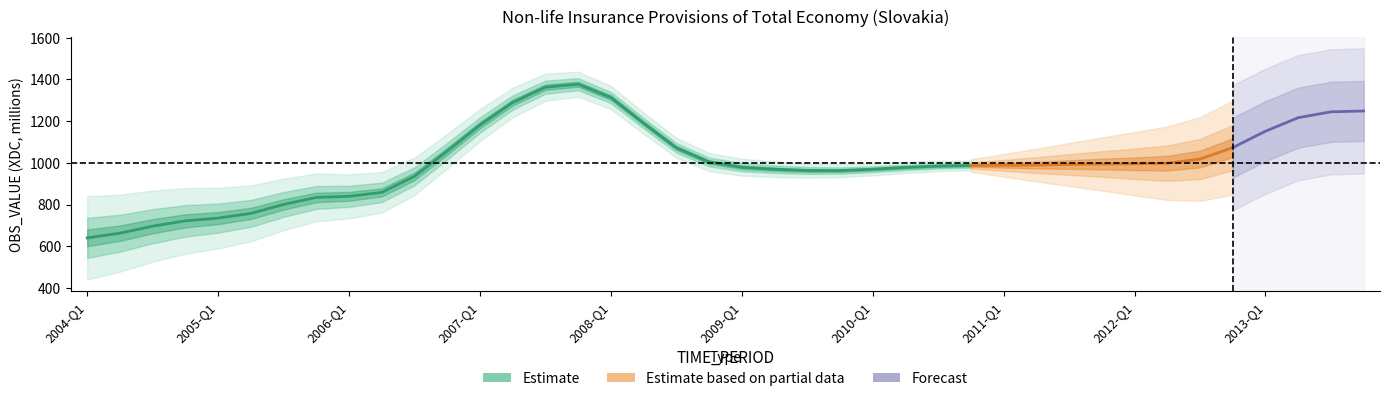

The value at 2010-Q1 is 628.0. True or false?

False